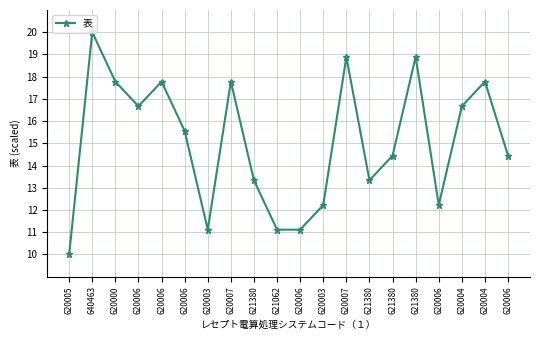

How many points are higher than both their immediate neighbors (excluding endpoints)?

6